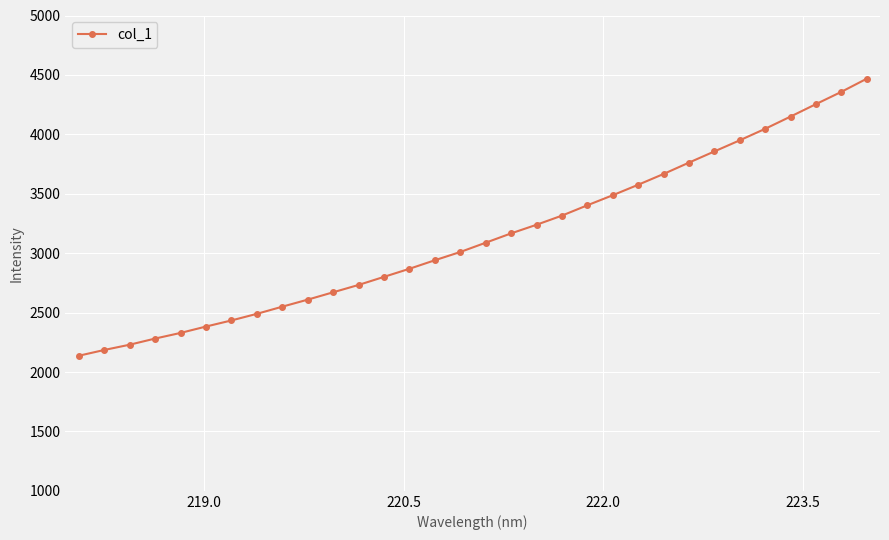

What is the value of the 3rd point from the left?

2229.6